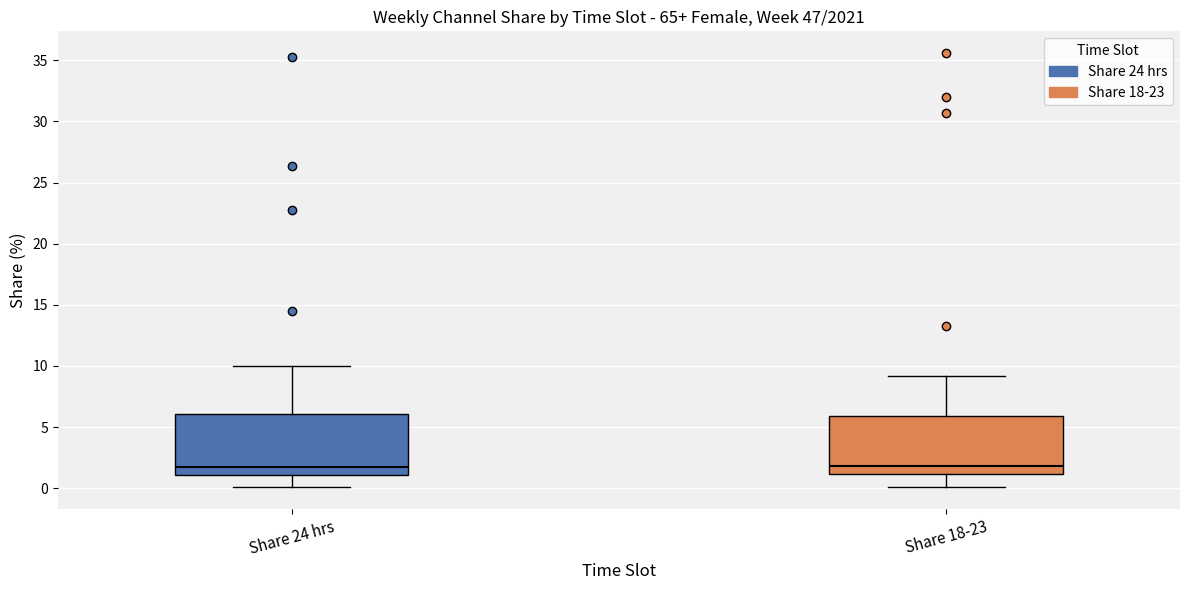

Reading left to right, transcribe this box plot: for each box, give where its median line is, the range the box spans, and where its two whiskers end, as read against the y-axis. The values are not printed on the chart, so give them approximately, as read against the axis.

Share 24 hrs: median 1.5, box 1.0 to 6.0, whiskers 0.0 to 10.0
Share 18-23: median 2.0, box 1.0 to 6.0, whiskers 0.0 to 9.0